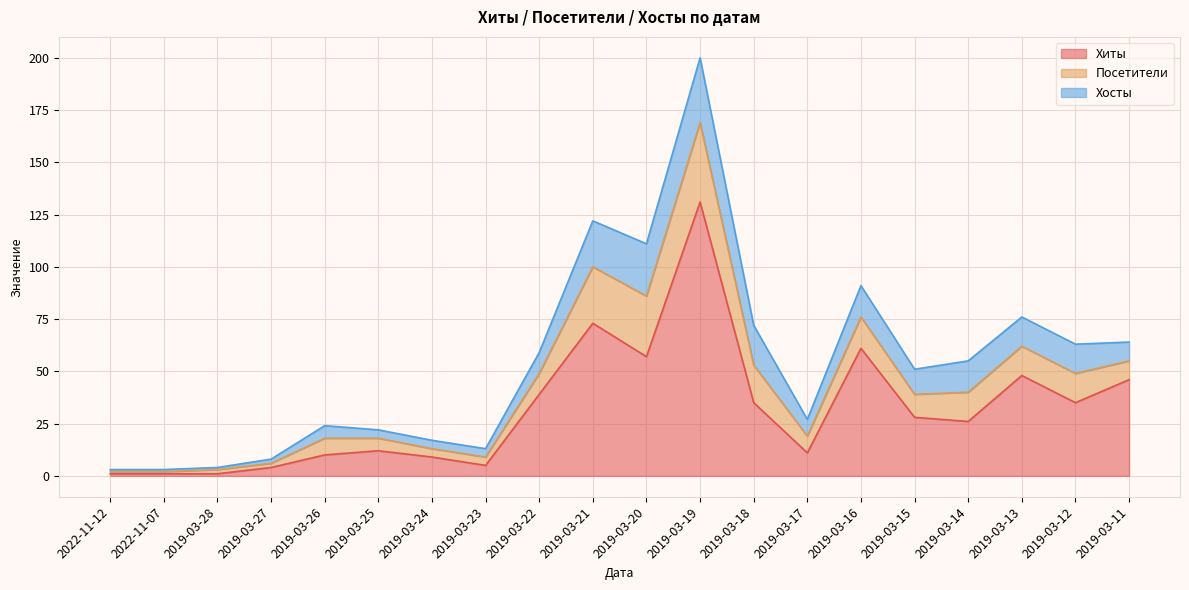

Is the value of Хиты at 2019-03-14 greater than the value of Хосты at 2019-03-28?

Yes